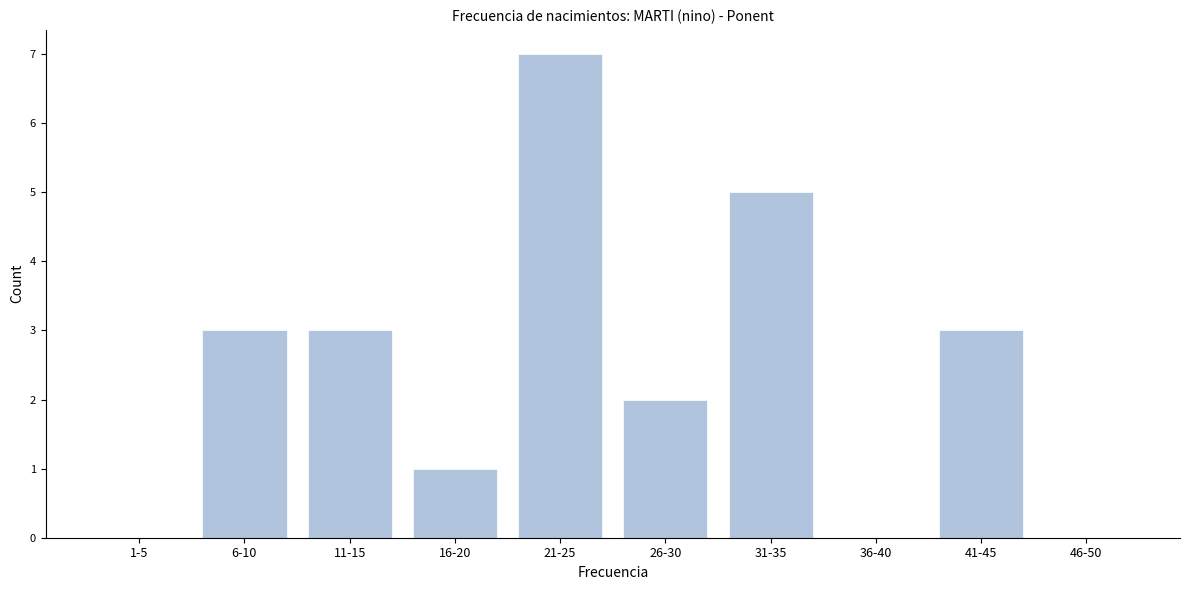

Reading left to right, list all the values displayed in this chart.

1-5=0	6-10=3	11-15=3	16-20=1	21-25=7	26-30=2	31-35=5	36-40=0	41-45=3	46-50=0